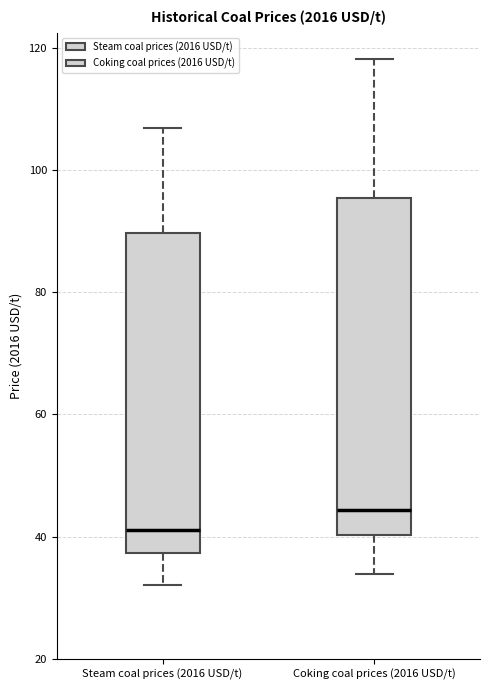

Reading left to right, transcribe this box plot: for each box, give where its median line is, the range the box spans, and where its two whiskers end, as read against the y-axis. The values are not printed on the chart, so give them approximately, as read against the axis.

Steam coal prices (2016 USD/t): median 42, box 38 to 90, whiskers 32 to 106
Coking coal prices (2016 USD/t): median 44, box 40 to 96, whiskers 34 to 118